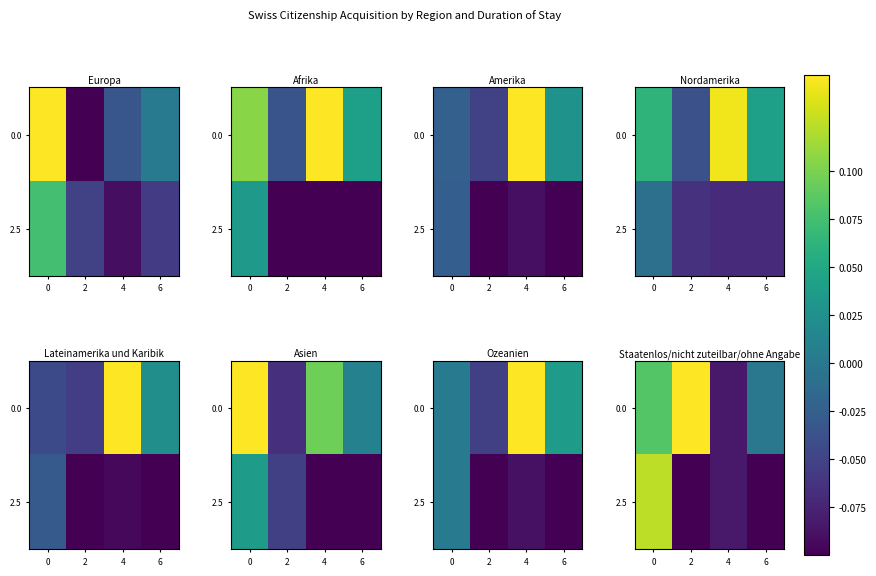

What is the maximum value for 0.0?

0.2